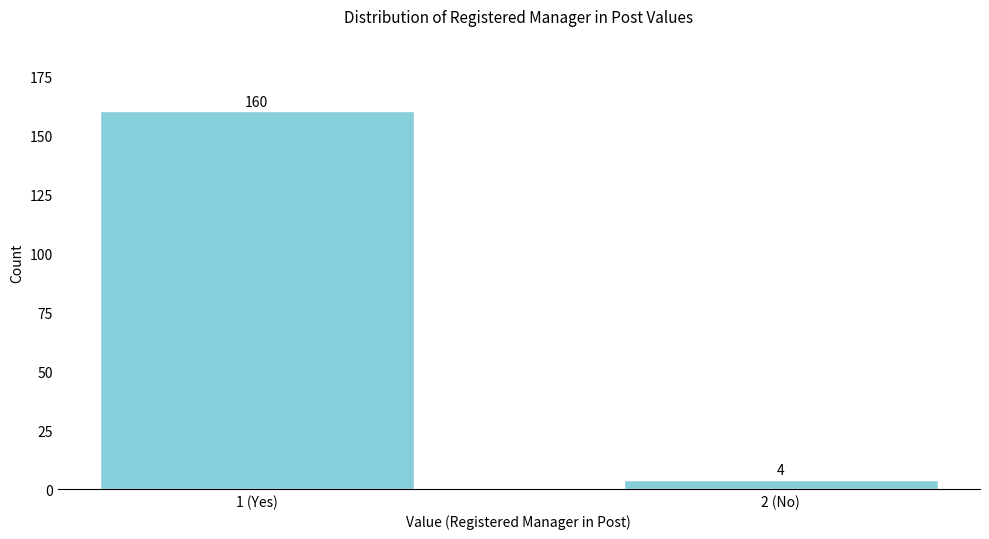

Reading left to right, transcribe all the data shown in this chart.

160	4